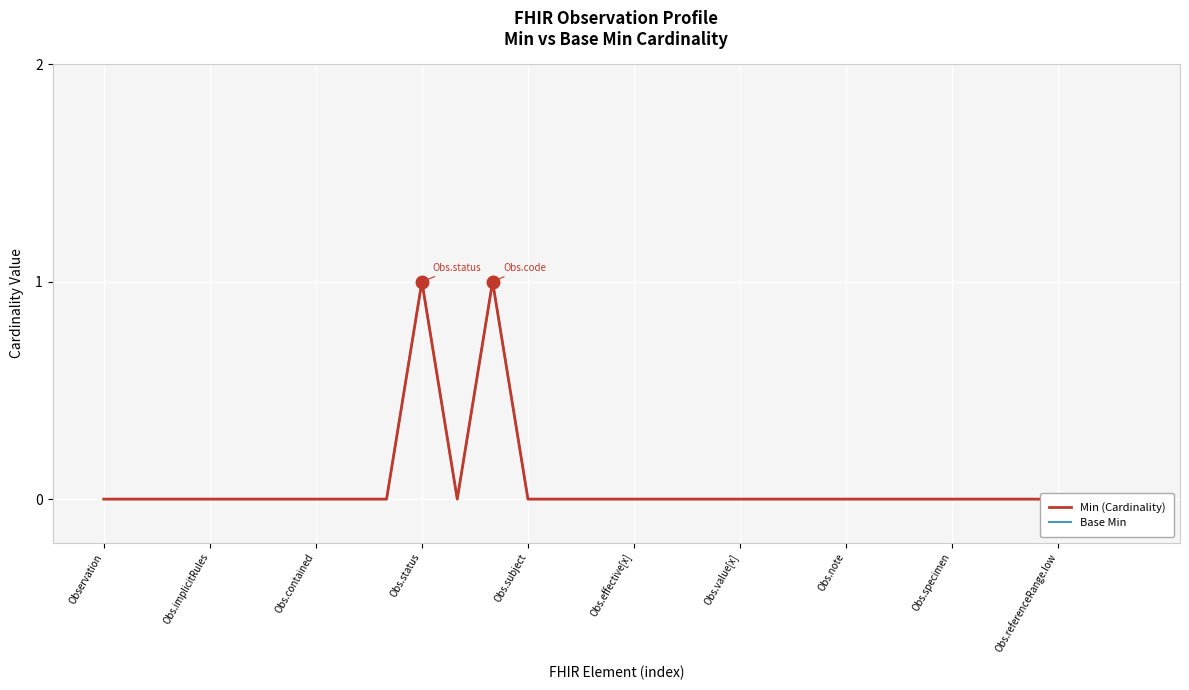

Which series changed the most between 17 and 18?

Min (Cardinality)